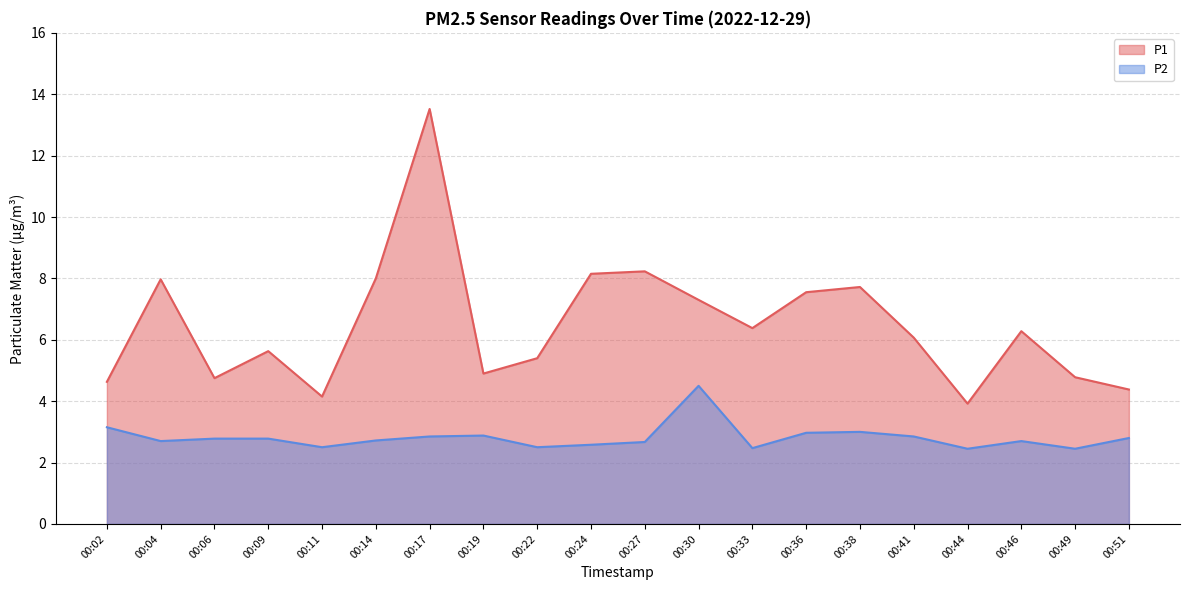

What is the approximate value of P2 at 00:41?

2.9